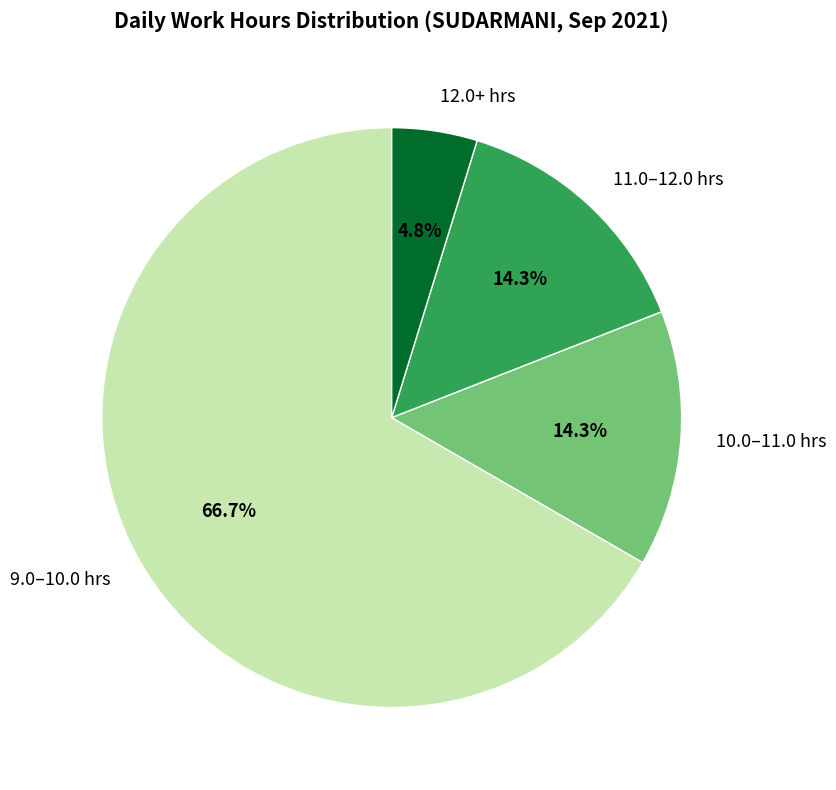

Approximately how many times larger is the value at 9.0–10.0 hrs compared to 11.0–12.0 hrs?

4.7